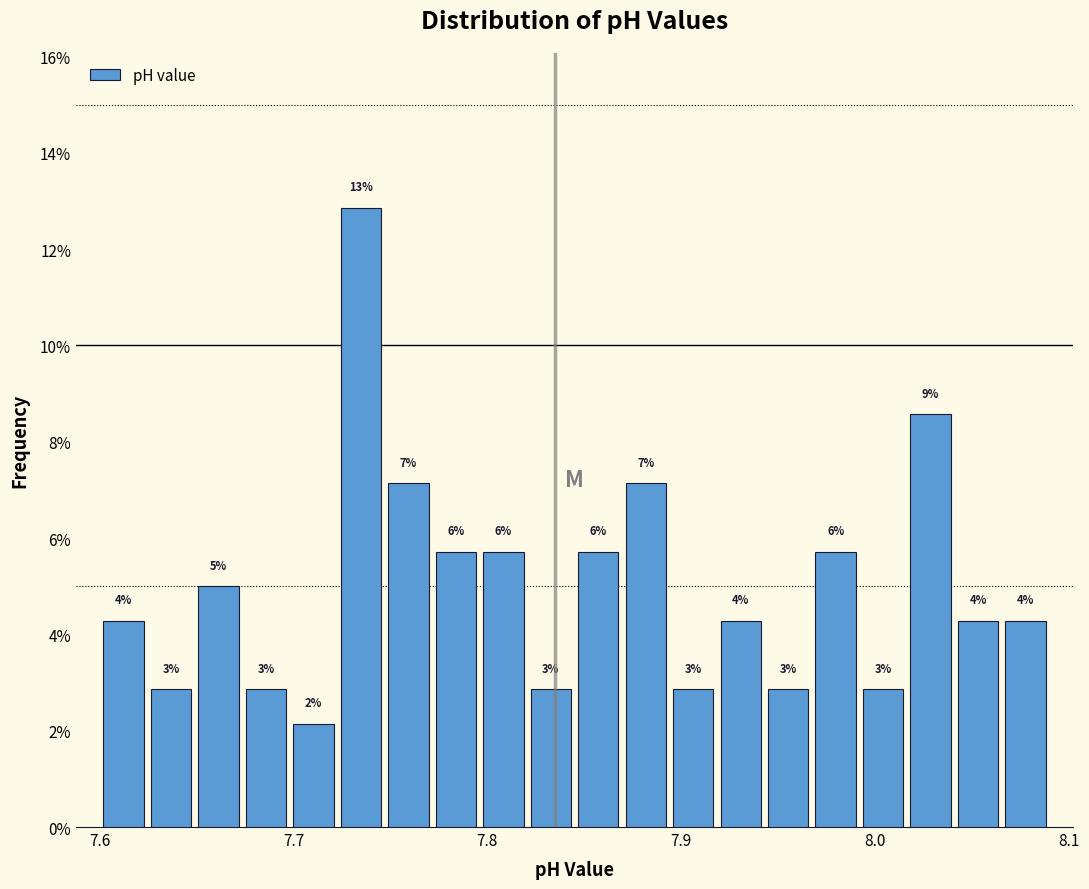

Around what value on the x-axis is the tallest bar? Give the approximate position of its centre, as read against the axis.

7.73